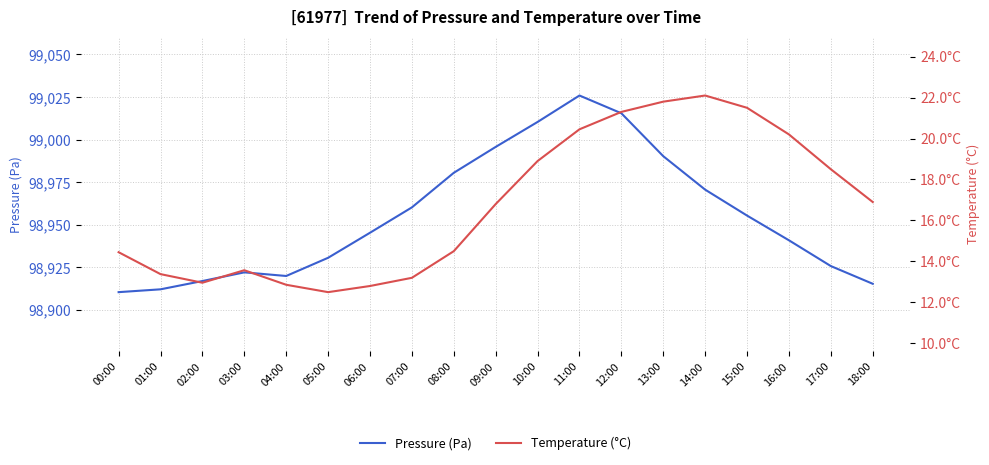

Reading right to left, transcribe all the data shown in this chart.

Pressure (Pa): 18:00=98915.2	17:00=98925.6	16:00=98940.8	15:00=98955.3	14:00=98970.6	13:00=98990.2	12:00=99015.4	11:00=99025.9	10:00=99010.3	09:00=98995.7	08:00=98980.4	07:00=98960.1	06:00=98945.2	05:00=98930.5	04:00=98919.8	03:00=98921.9	02:00=98916.8	01:00=98912.0	00:00=98910.3
Temperature (°C): 18:00=16.9	17:00=18.5	16:00=20.2	15:00=21.5	14:00=22.1	13:00=21.8	12:00=21.3	11:00=20.4	10:00=18.9	09:00=16.8	08:00=14.5	07:00=13.2	06:00=12.8	05:00=12.5	04:00=12.9	03:00=13.6	02:00=13.0	01:00=13.4	00:00=14.4